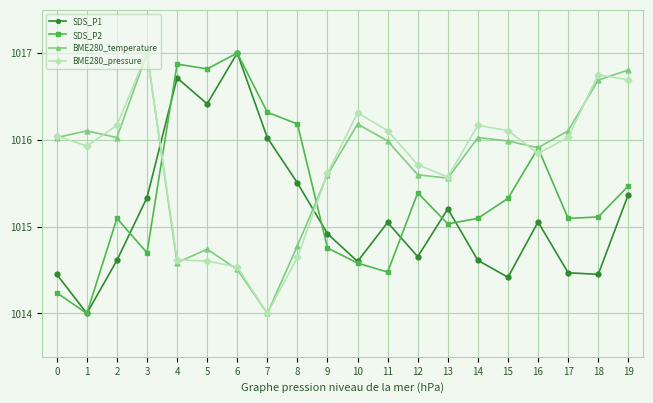

The SDS_P1 series shows 1773.3 at 14. True or false?

False